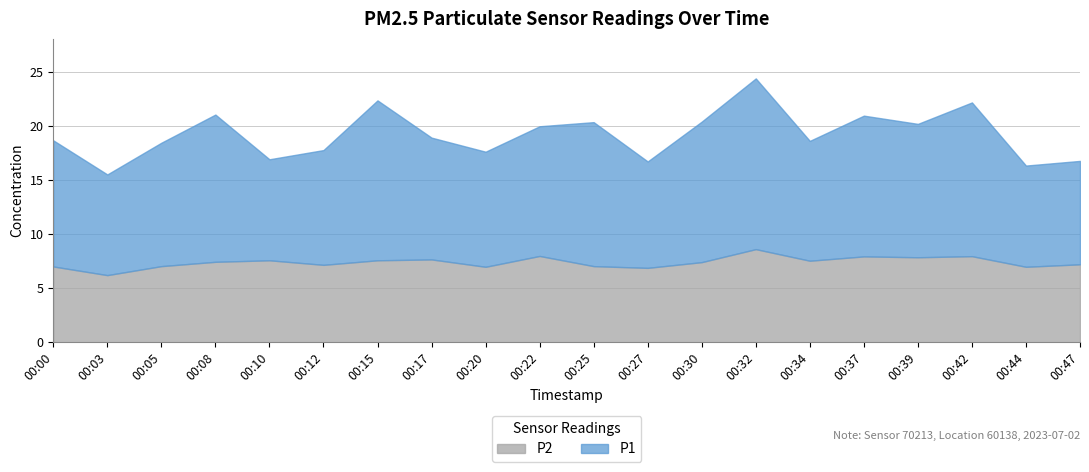

True or false: P1 and P2 cross at least once.

False